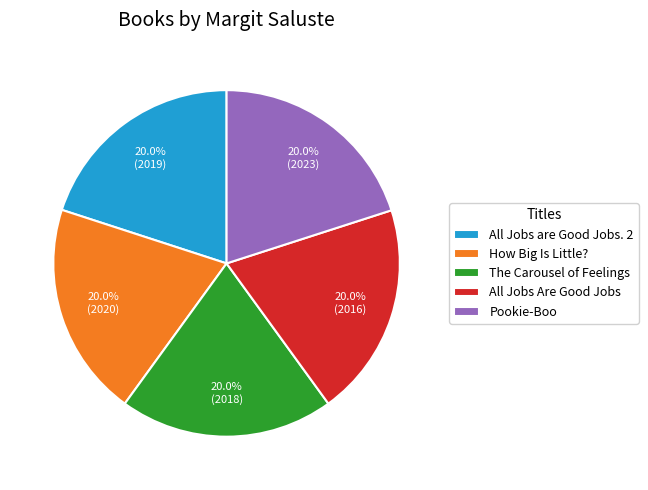

Does The Carousel of Feelings represent more than half of the total?

No